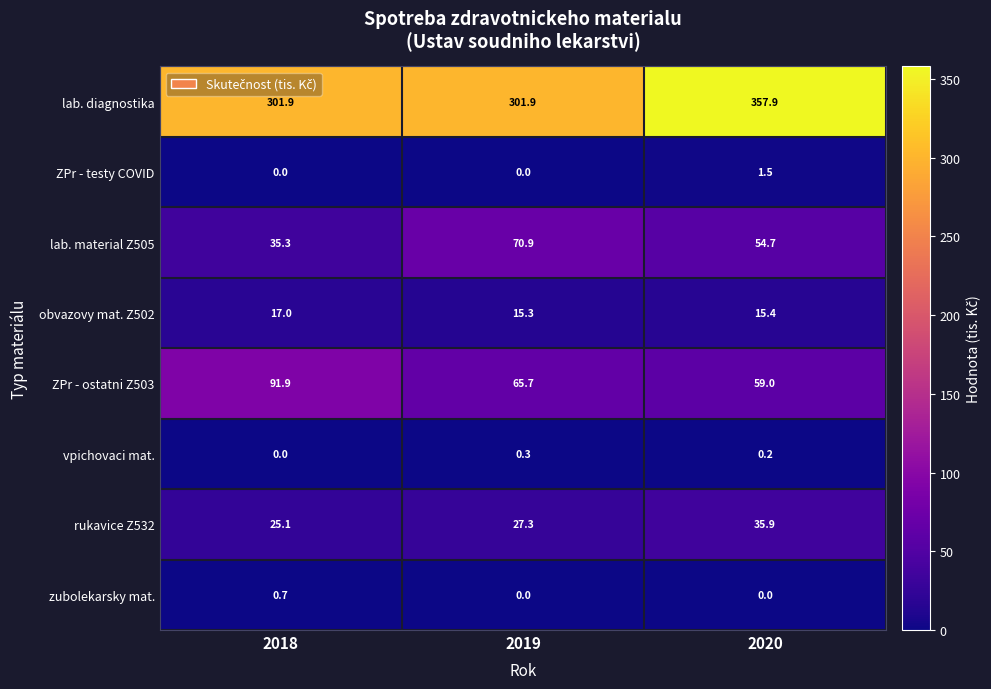

True or false: ZPr - ostatni Z503 has a value of 31.1 at 2020.

False